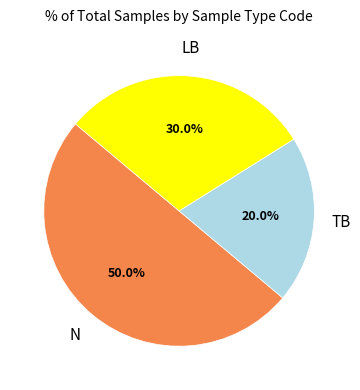

Does TB account for over 50% of the chart?

No